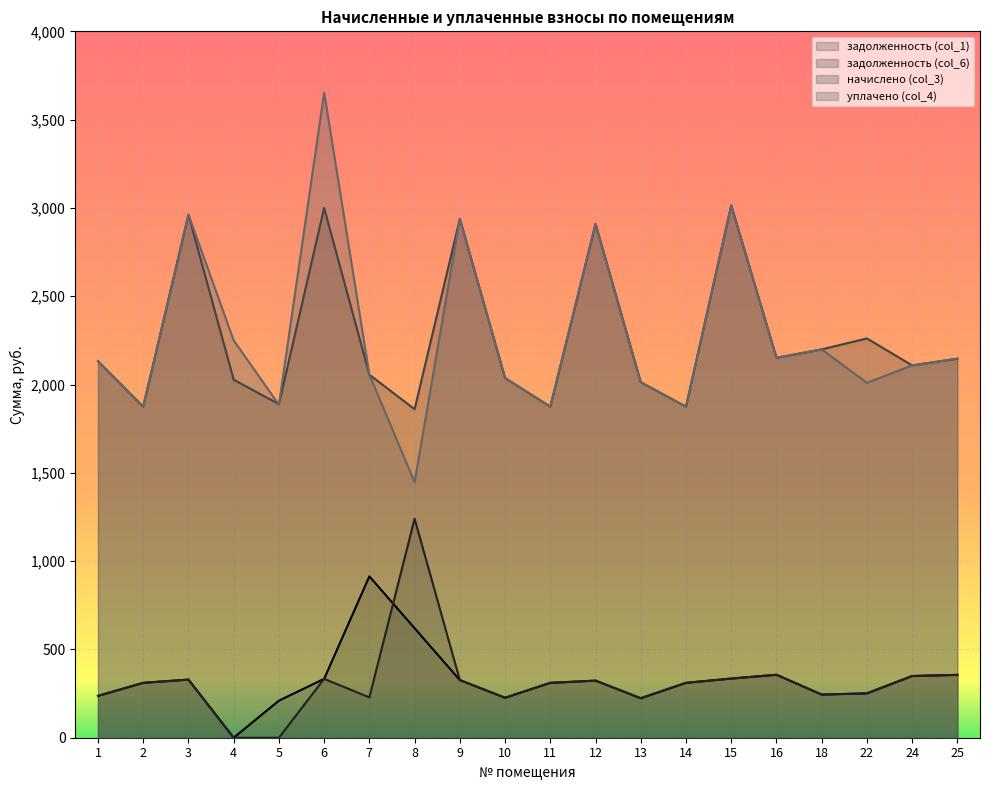

How many data points does each series have?

20